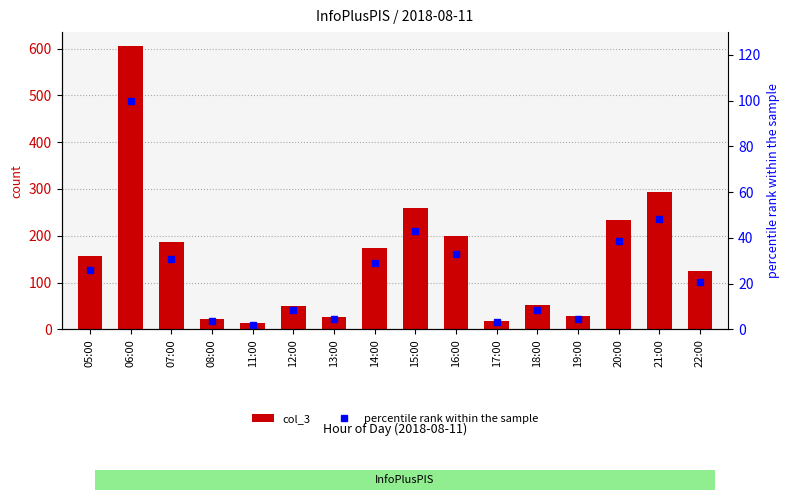

Which has a higher value, 13:00 or 15:00?

15:00